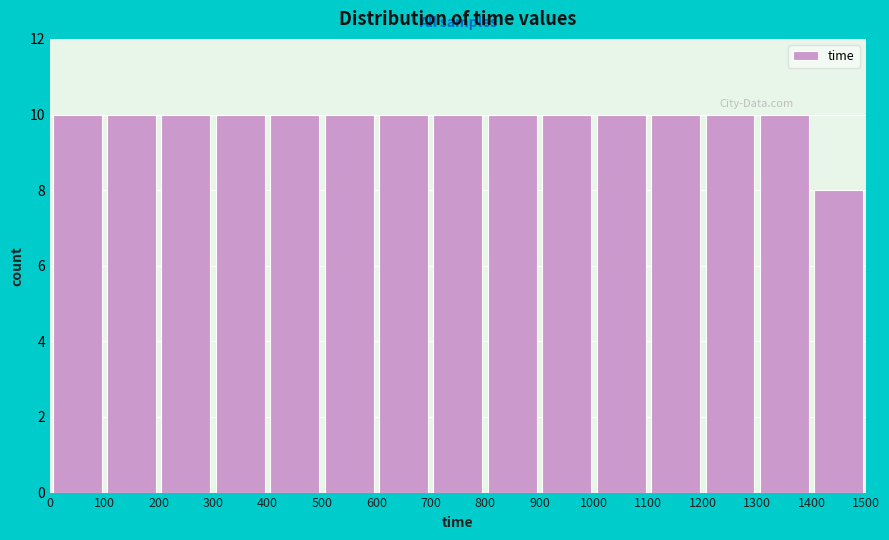

Reading left to right, transcribe this chart: for each bar, give the range it covers on the x-axis and its height. The values are not printed on the chart, so give them approximately, as read against the axis.

0 to 100: 10
100 to 200: 10
200 to 300: 10
300 to 400: 10
400 to 500: 10
500 to 600: 10
600 to 700: 10
700 to 800: 10
800 to 900: 10
900 to 1000: 10
1000 to 1100: 10
1100 to 1200: 10
1200 to 1300: 10
1300 to 1400: 10
1400 to 1500: 8